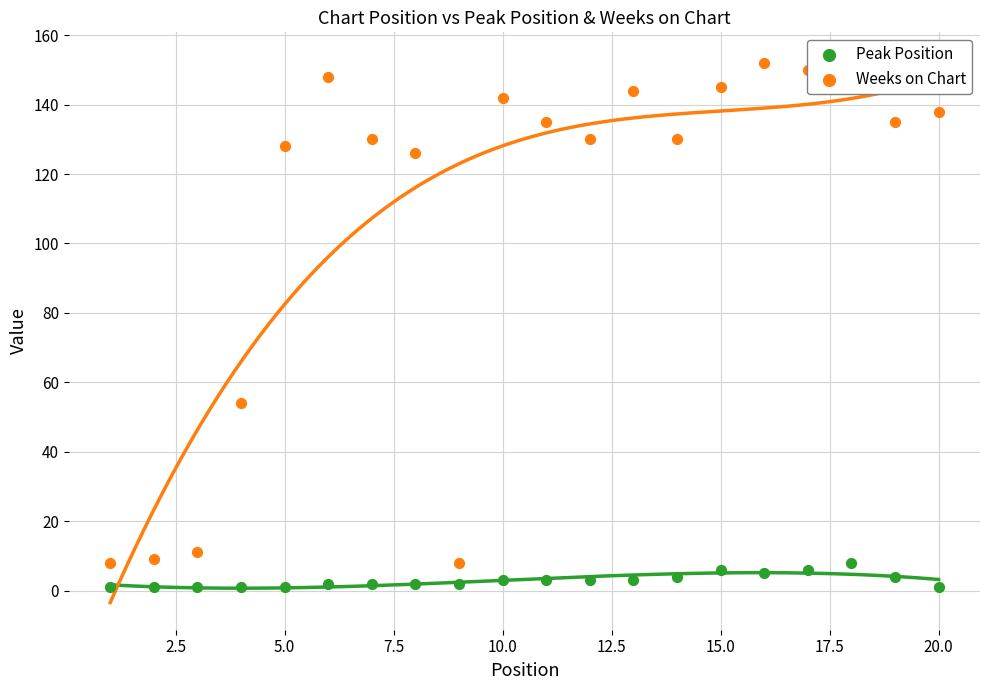

What are all the series names shown in the legend?

Peak Position, Weeks on Chart